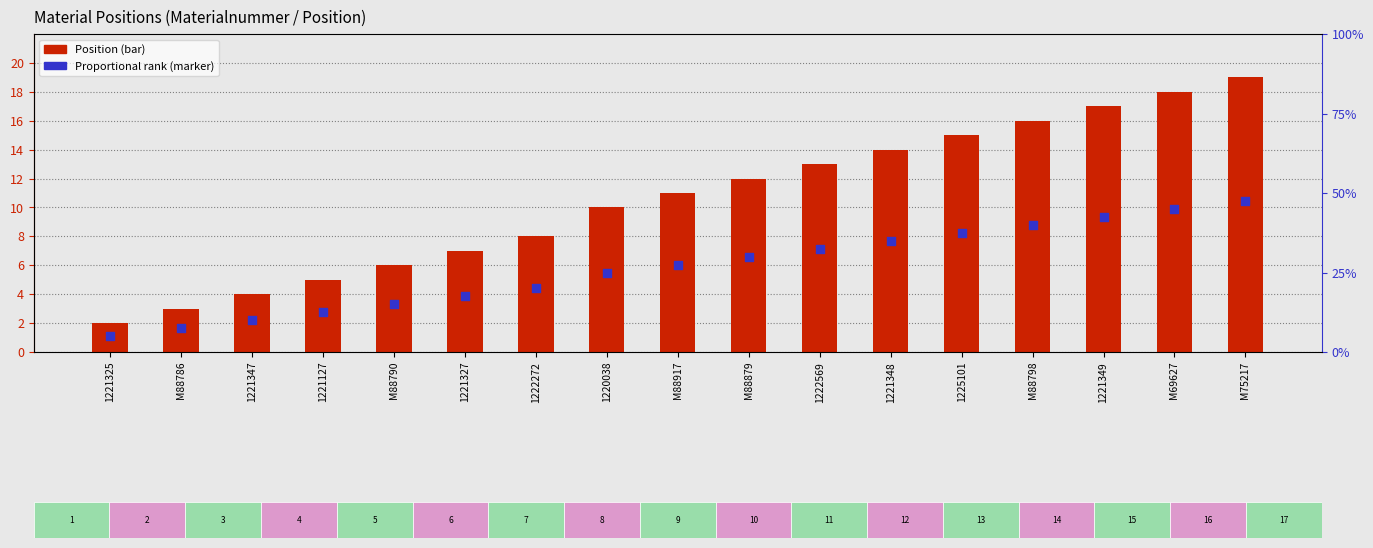

Is the value of Position at 1222569 greater than the value of Proportional rank at M69627?

Yes